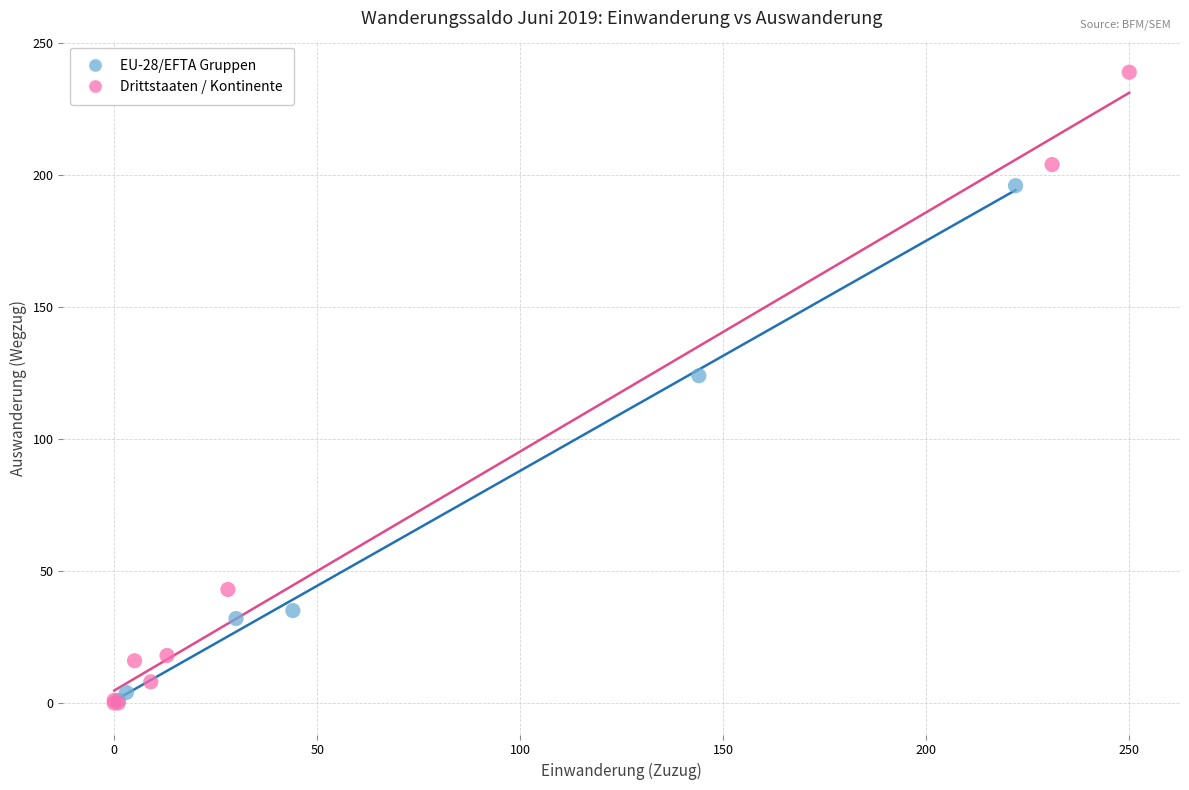

Which series has the largest Y range (max minus min)?

Drittstaaten / Kontinente